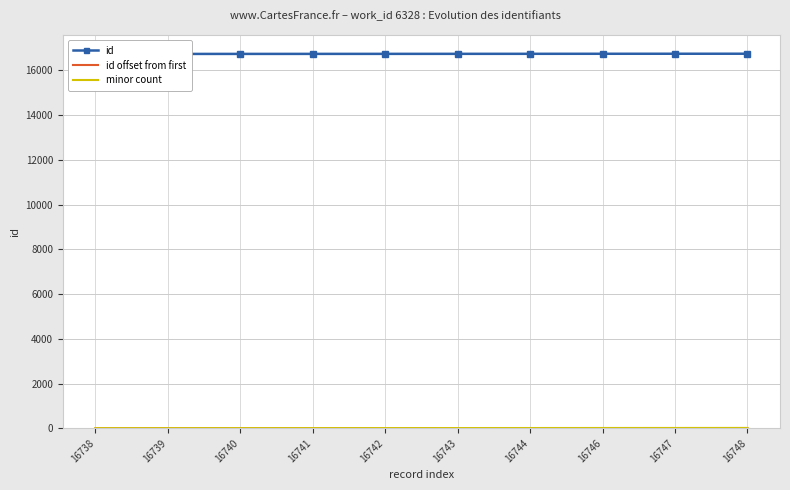

Rank the categories by minor count value from highest to lowest.

16748, 16747, 16746, 16744, 16743, 16742, 16741, 16740, 16739, 16738